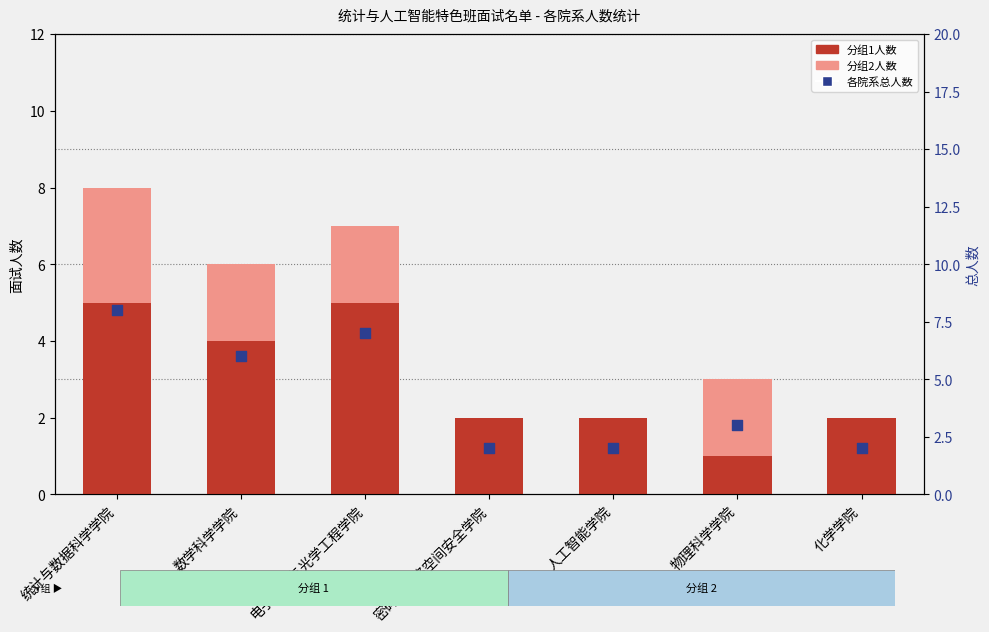

At how many categories does at least one series exceed 1?

7